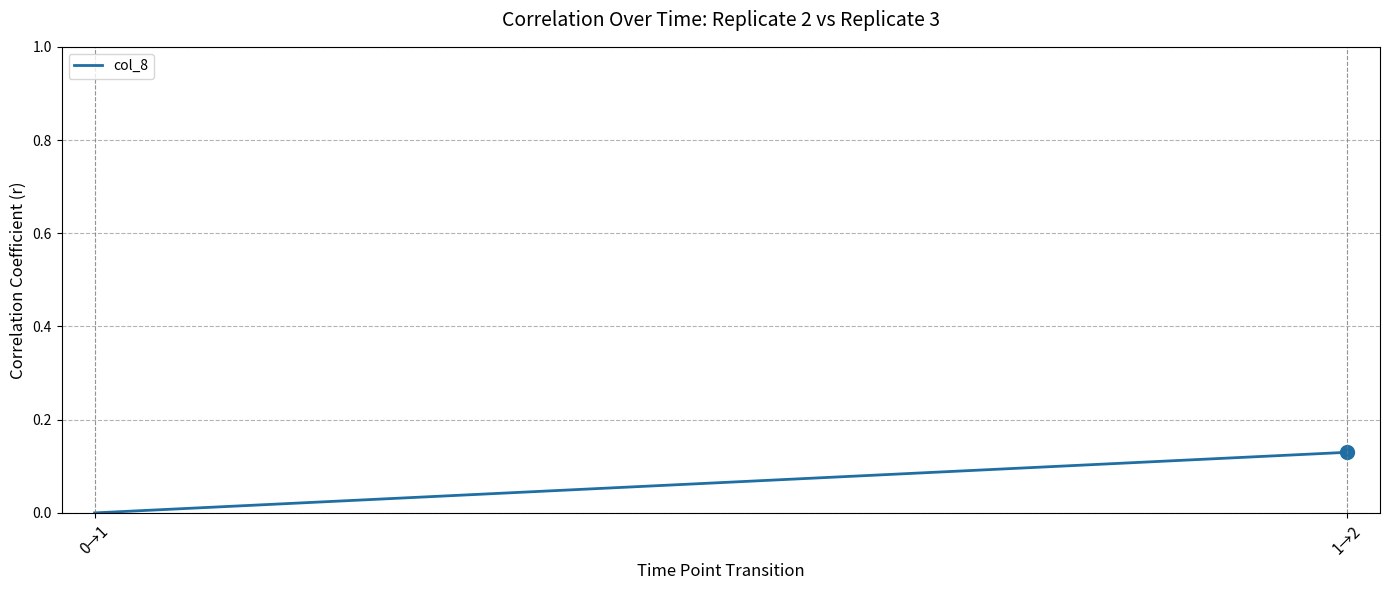

What is the change in value from 0→1 to 1→2?

+0.1